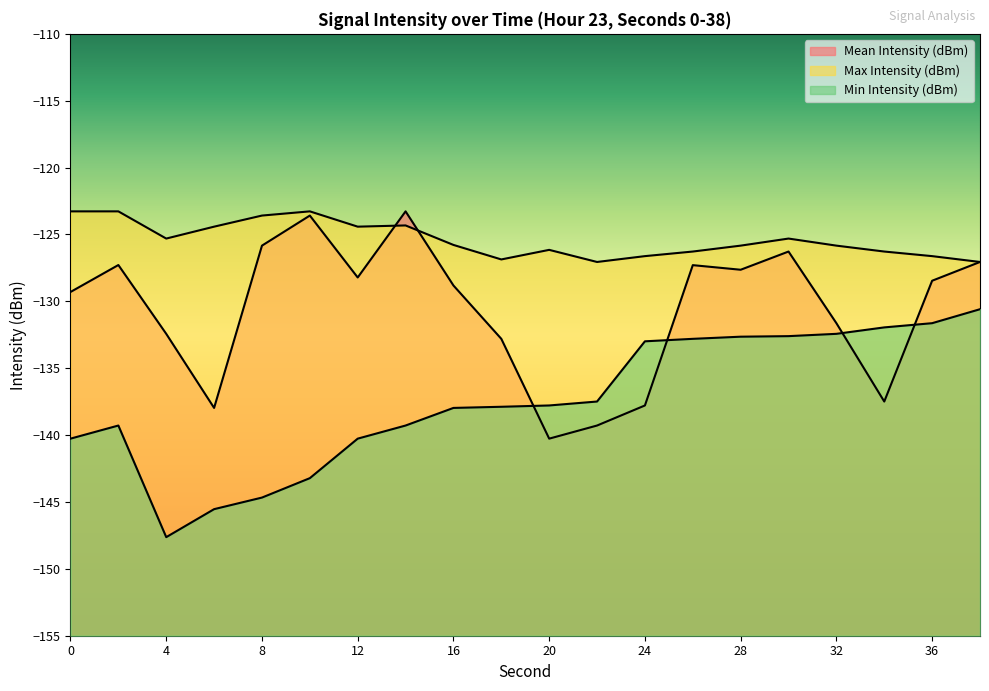

What is the approximate value of Max Intensity (dBm) at 38?

-127.1